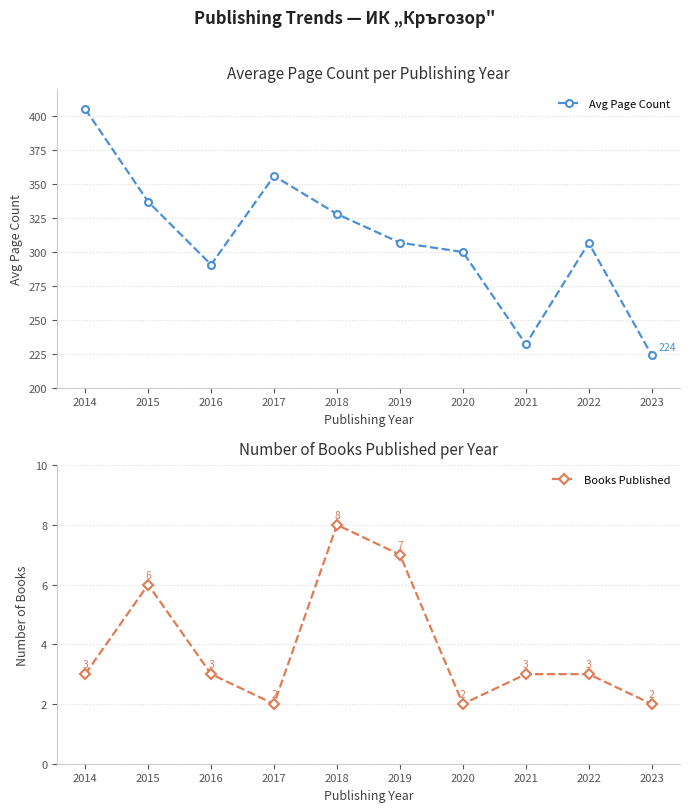

What is the sum of all Avg Page Count values?

3086.5